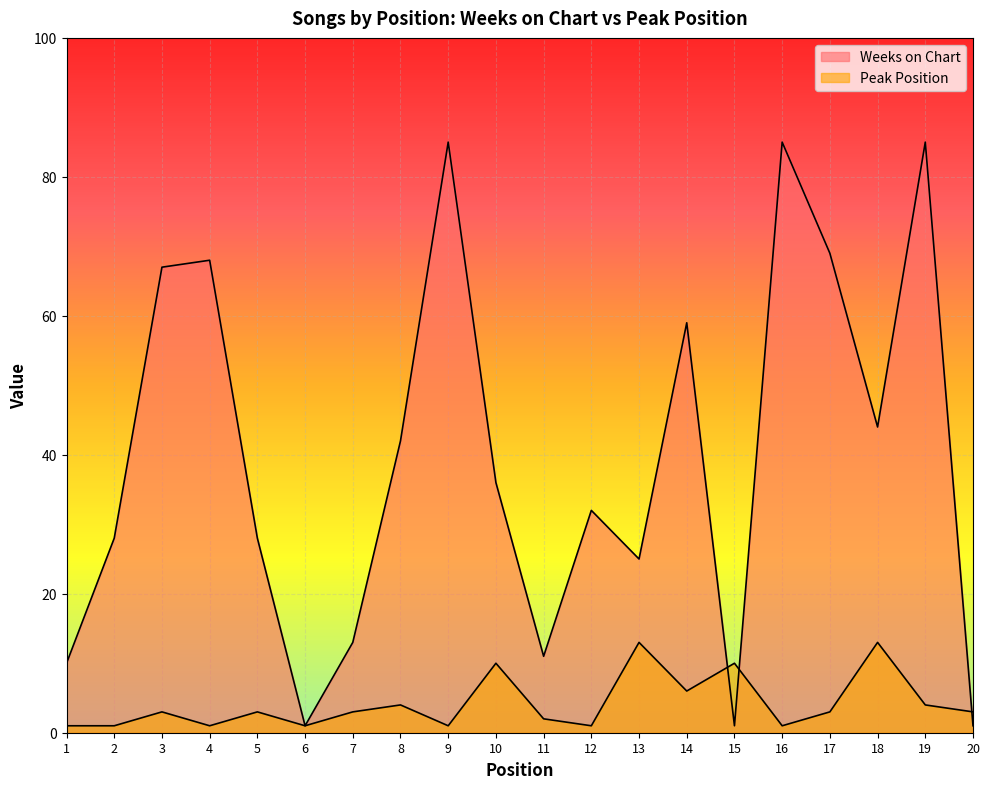

What is the value of the Weeks on Chart point at the 4th from the left?

68